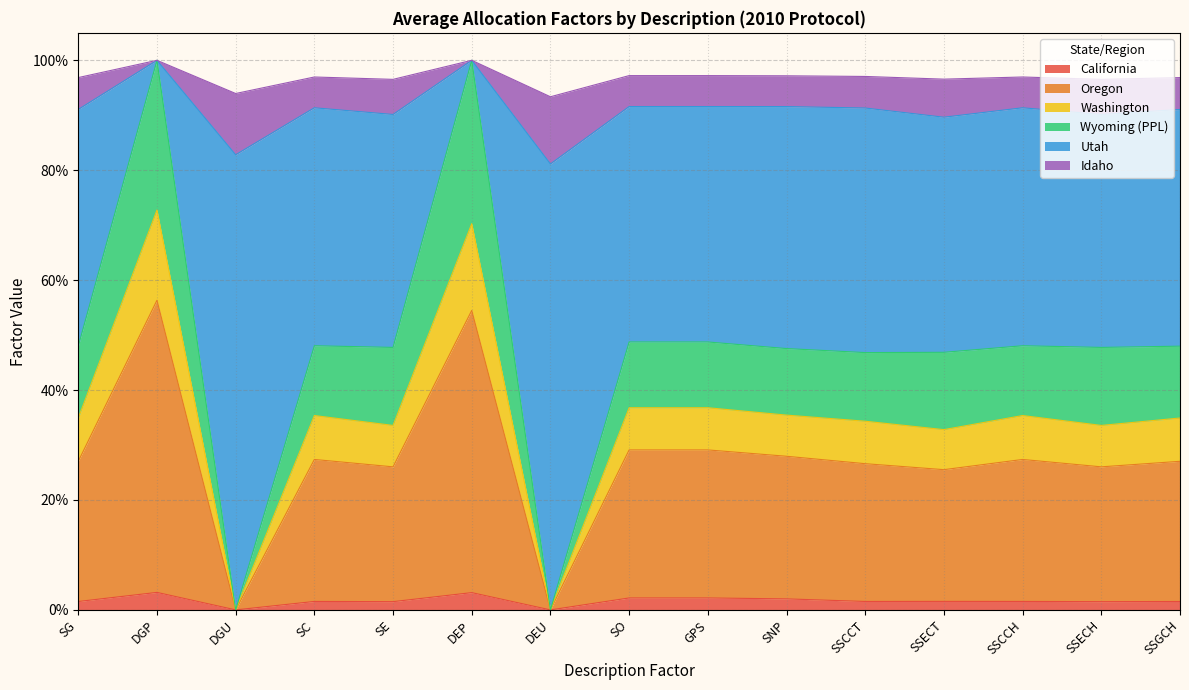

What is the greatest value displayed?

1.0